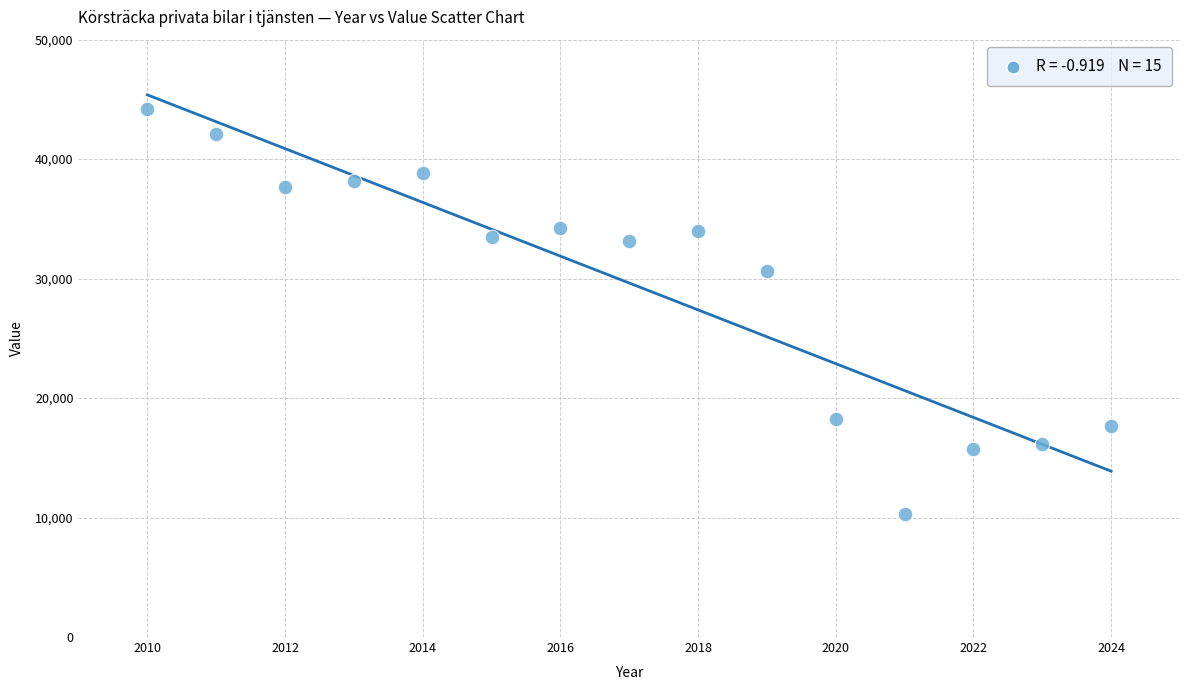

What Y value in the scatter plot is closest to 27231?

30618